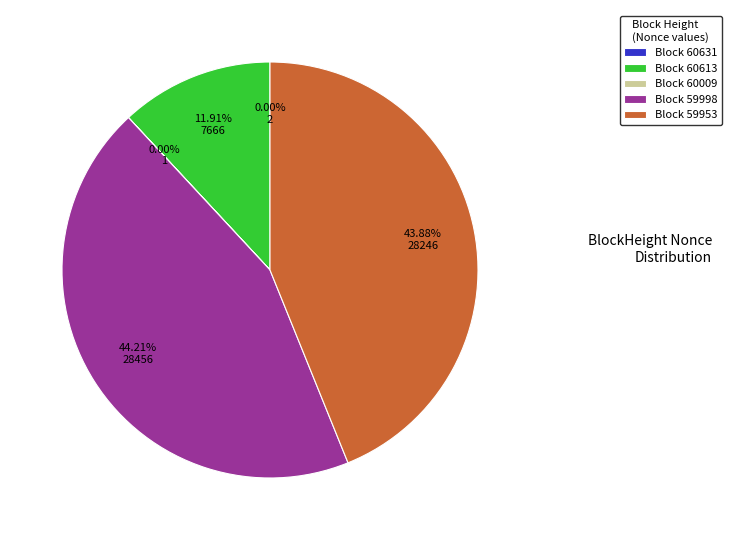

Is Block 60613 the majority of the pie?

No